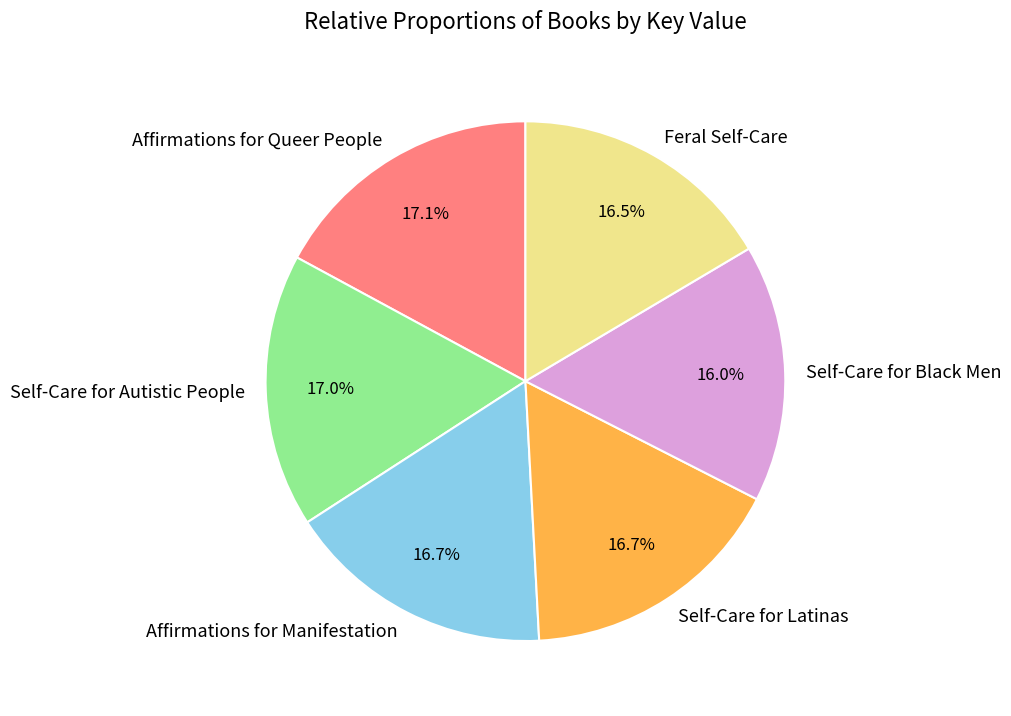

How much of the chart is everything except Feral Self-Care?

83.5%